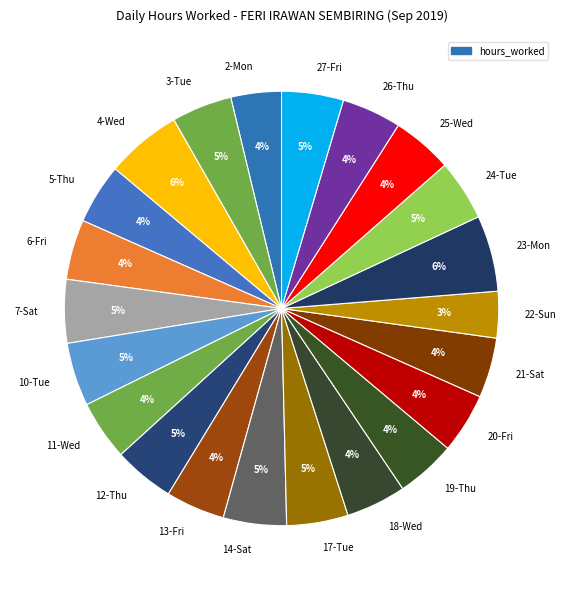

Is the sum of 17-Tue and 11-Wed greater than half?

No